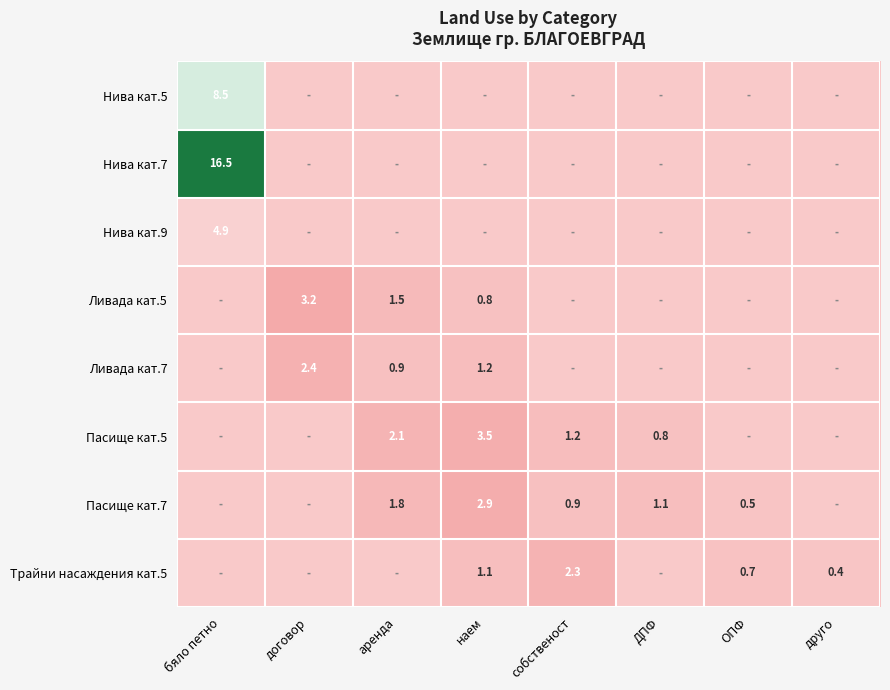

Is the value of Пасище кат.7 at аренда greater than the value of Пасище кат.5 at наем?

No